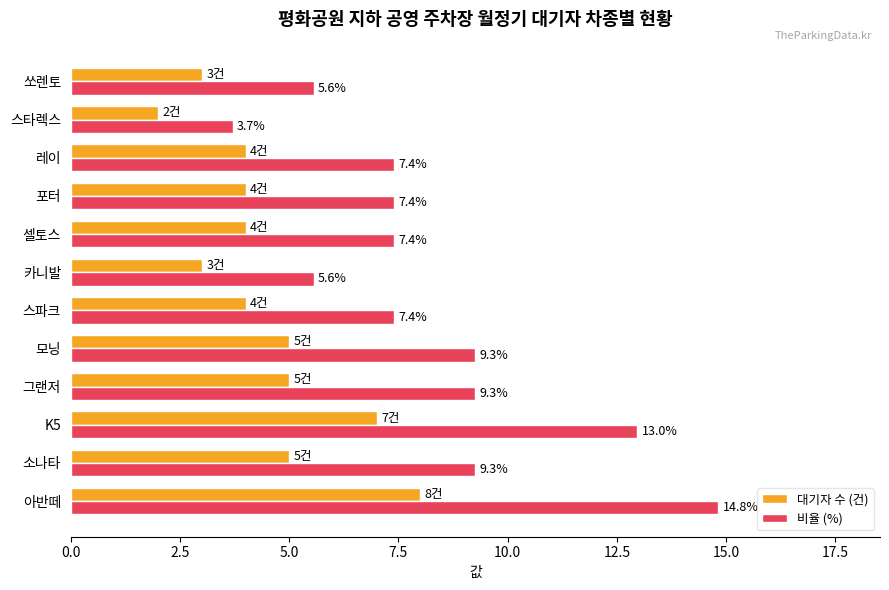

What is the approximate value of 대기자 수 (건) at 모닝?

5.0